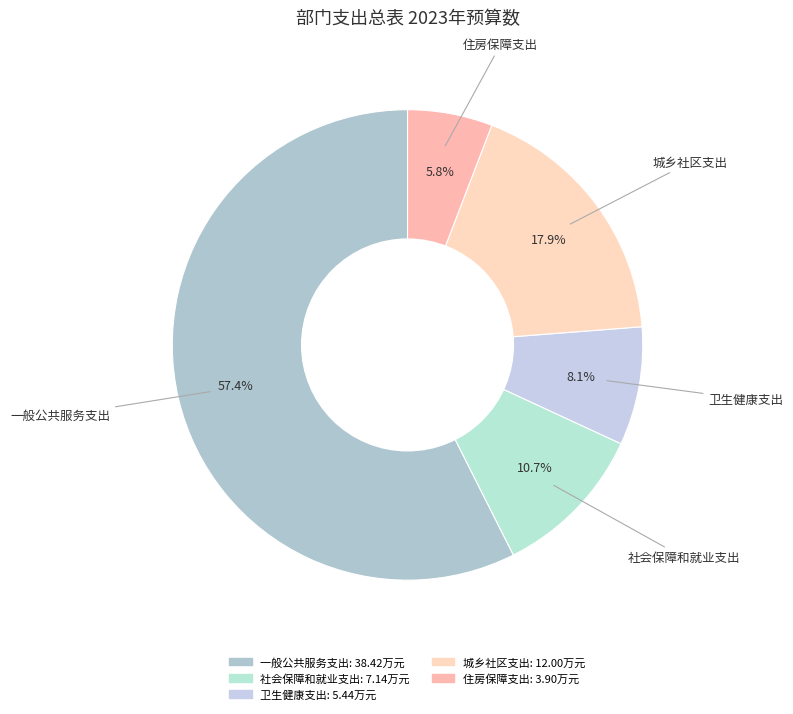

To the nearest percent, what is the combined percentage of 住房保障支出 and 社会保障和就业支出?

17%